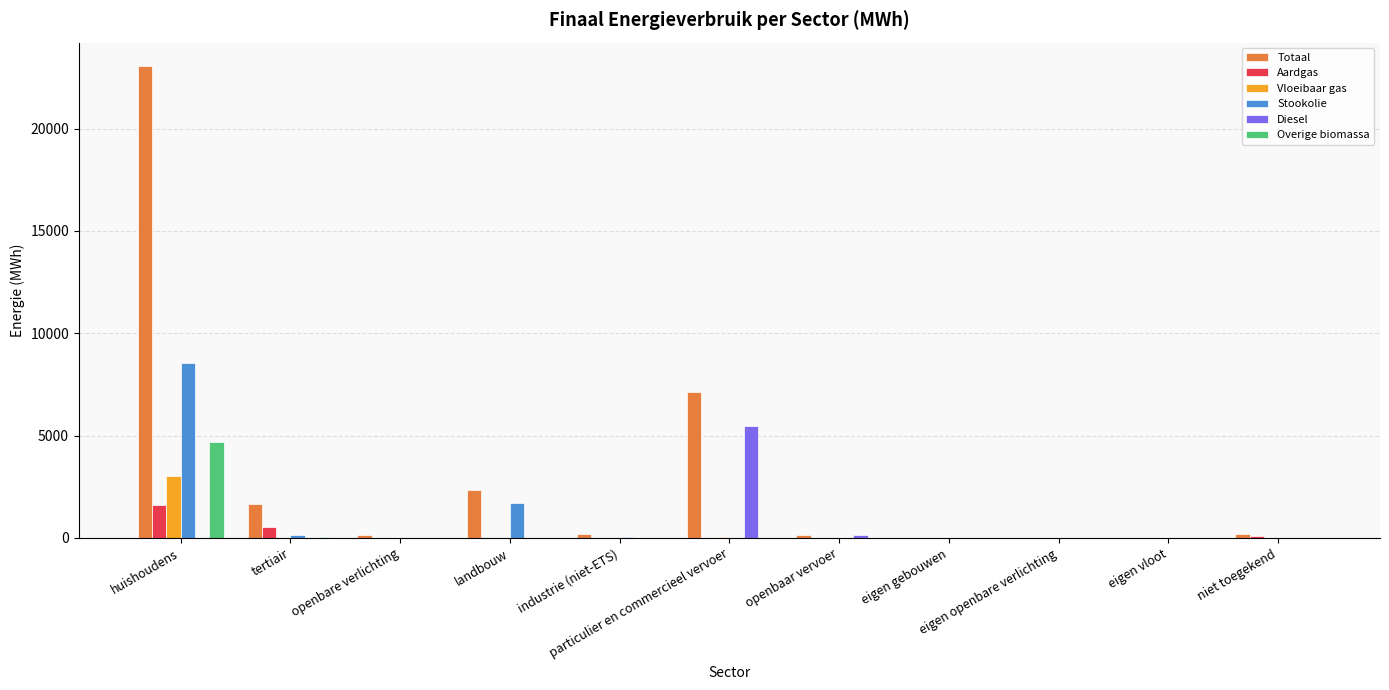

What is the sum of all Diesel values?

5592.6